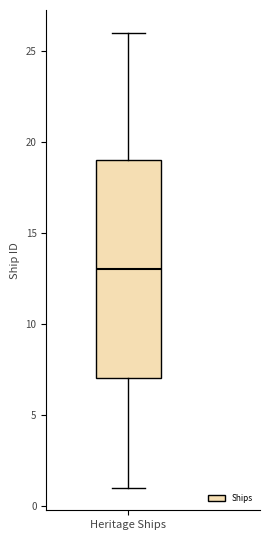

Transcribe this box plot: give where the median line is, the range the box spans, and where the two whiskers end, as read against the y-axis. The values are not printed on the chart, so give them approximately, as read against the axis.

median 13, box 7 to 19, whiskers 1 to 26